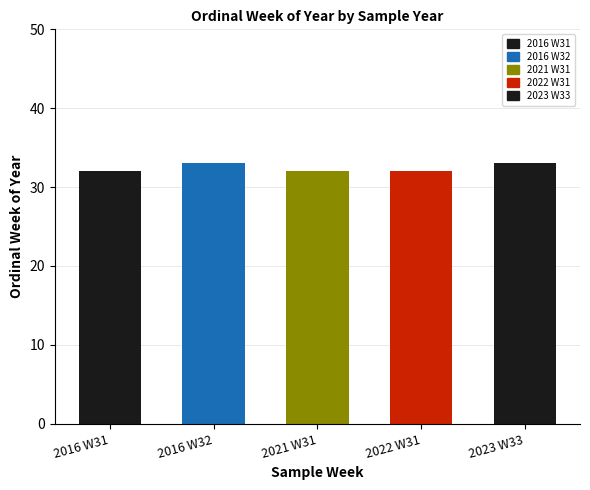

What is the label of the 4th bar from the right?

2016 W32